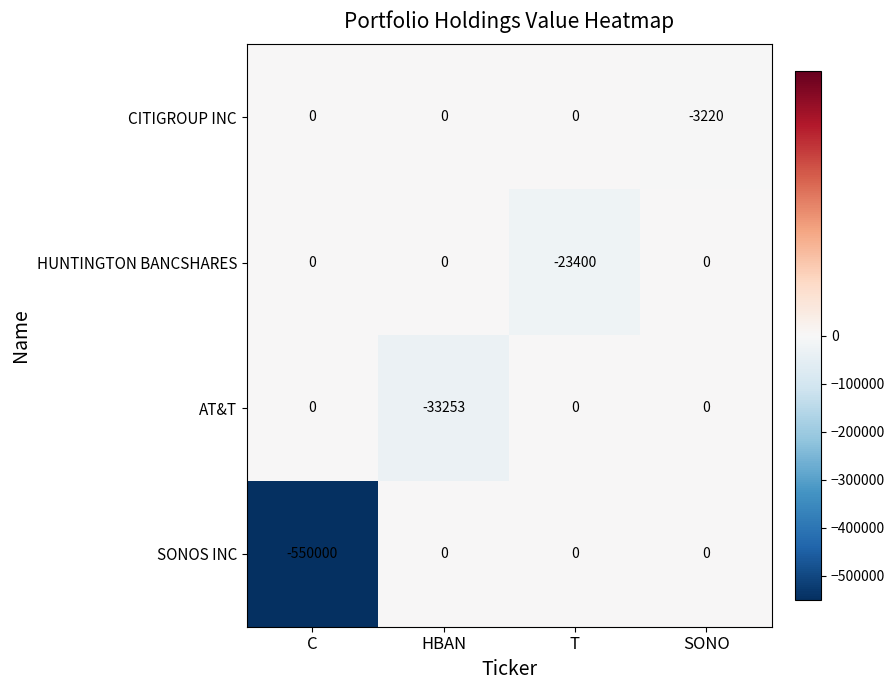

What is the sum of all HUNTINGTON BANCSHARES values?

-23400